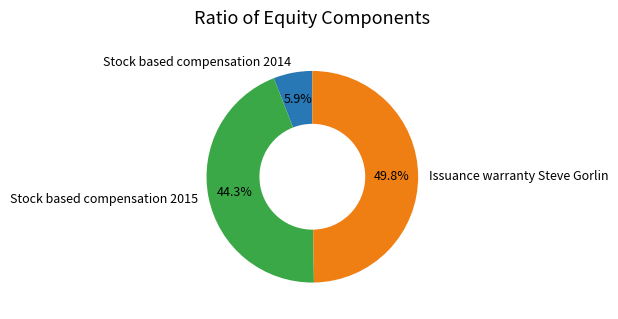

What percentage is NOT represented by Issuance warranty Steve Gorlin?

50.2%